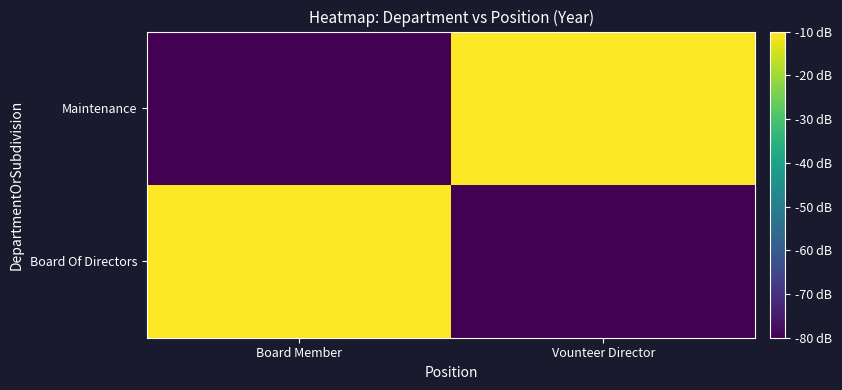

What is the greatest value displayed?

-10